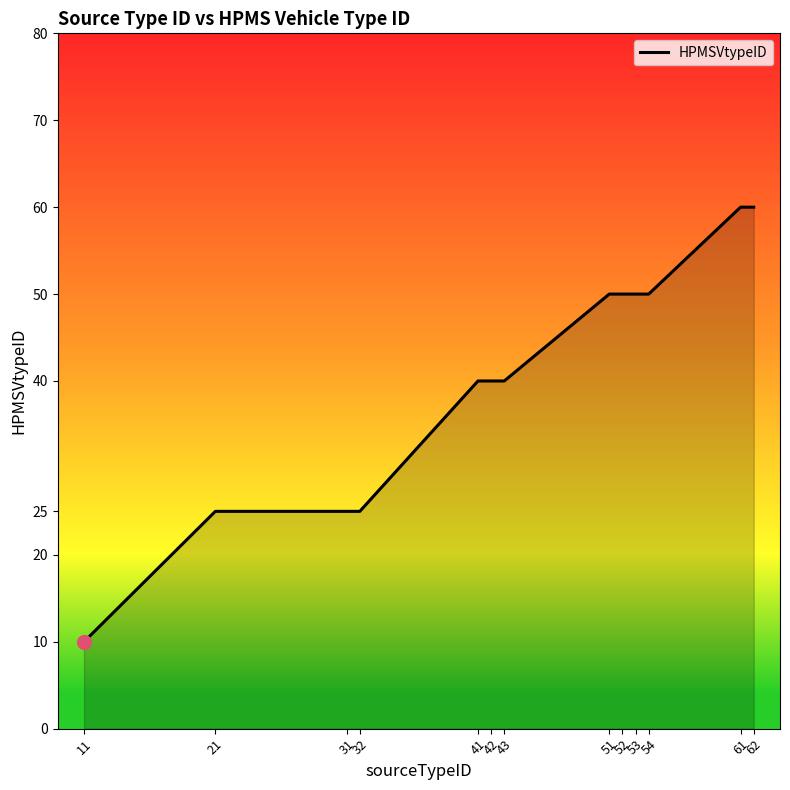

Does the chart have visible grid lines?

No